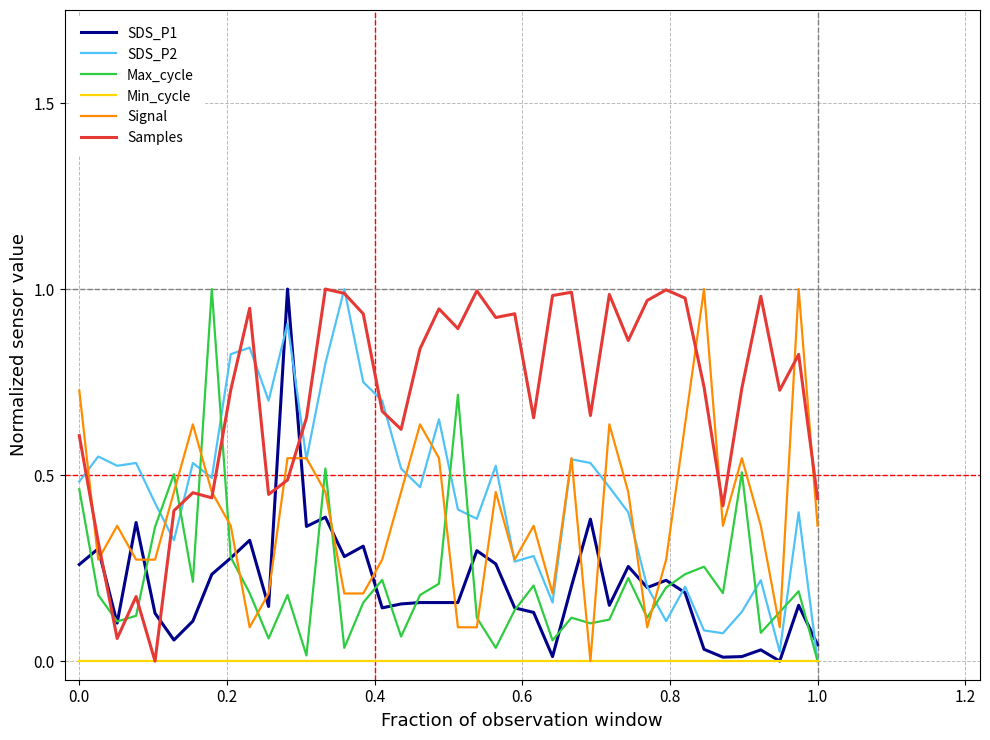

Count the number of data series in this chart.

6